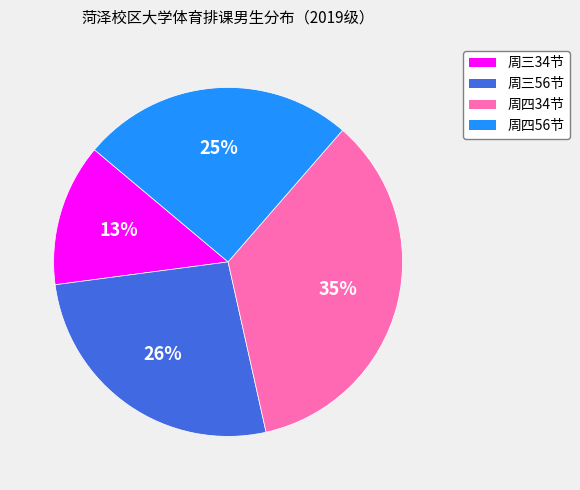

Is the sum of 周三34节 and 周四56节 greater than half?

No